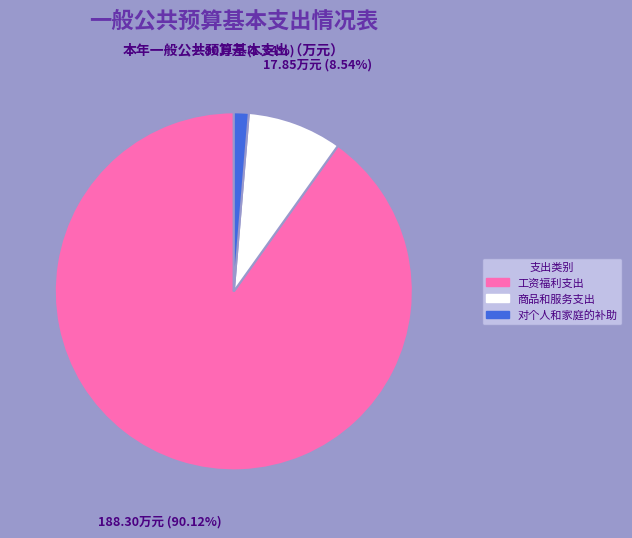

Rank the categories by value from lowest to highest.

对个人和家庭的补助, 商品和服务支出, 工资福利支出